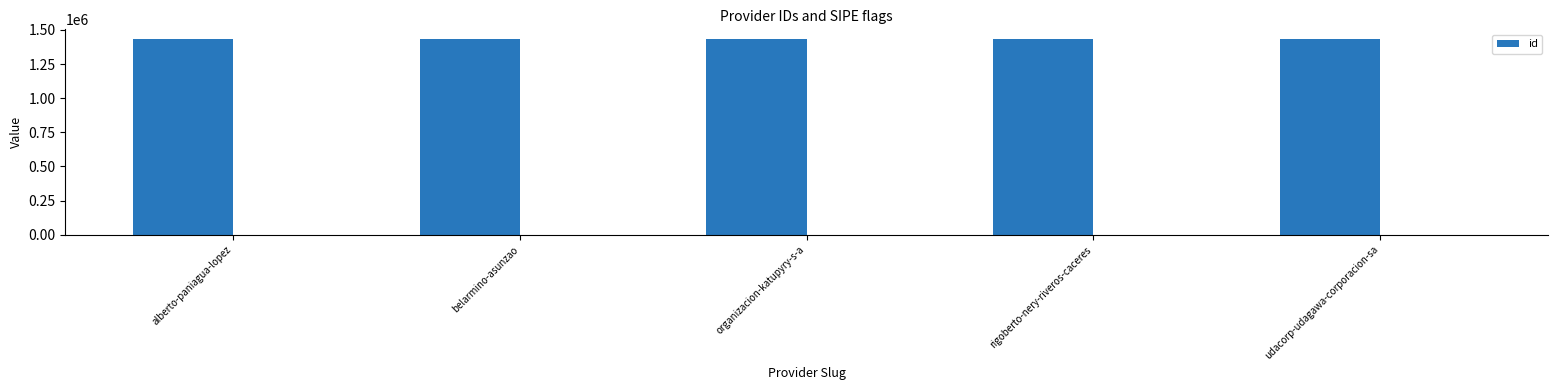

What is the difference between the maximum and second lowest values?

3